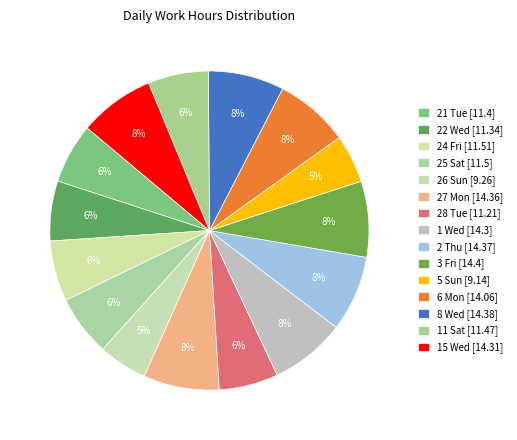

How many segments does this pie chart have?

15